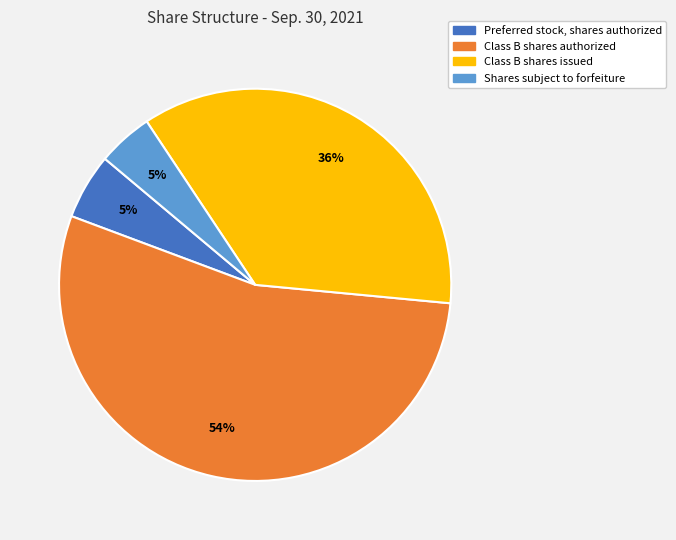

To the nearest percent, what percentage of the pie is Class B shares issued?

36%